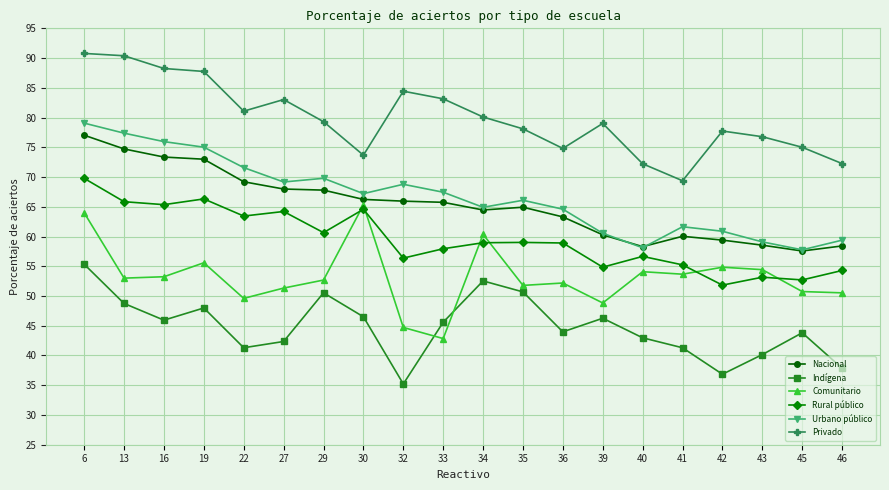

What is the lowest value of the Nacional series?

57.6